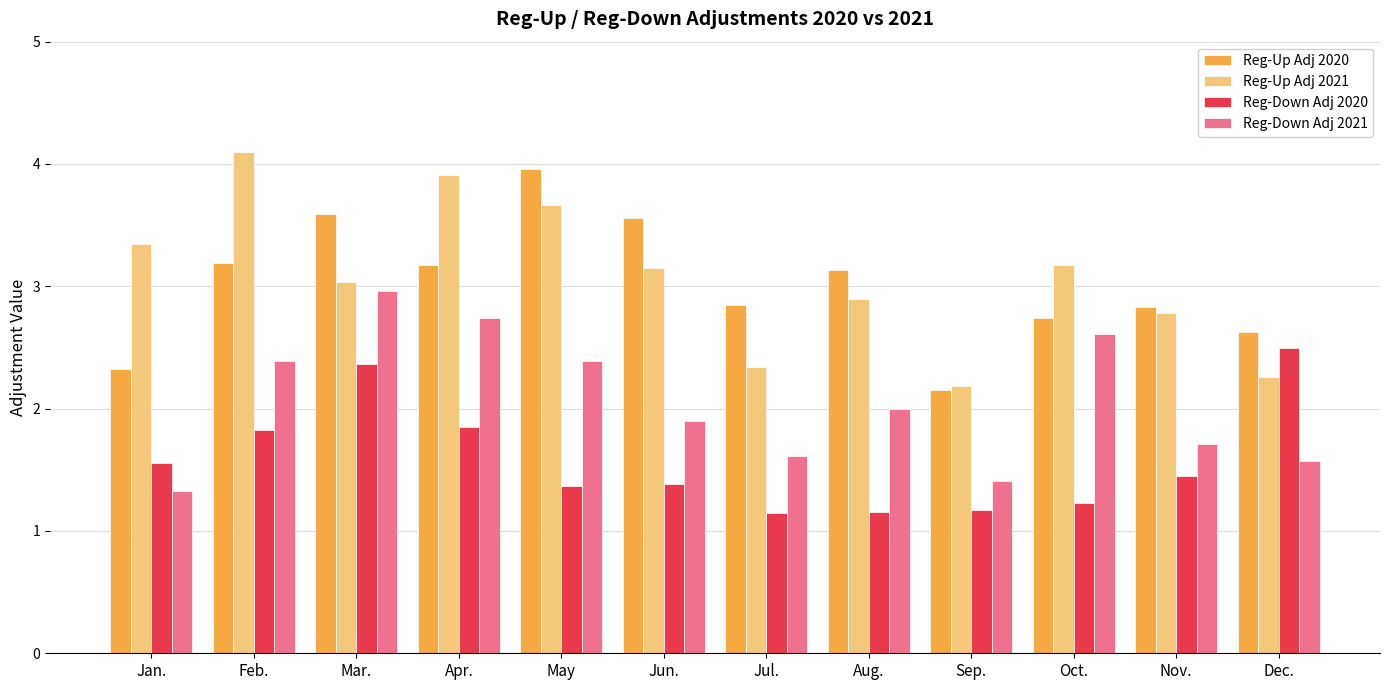

What is the total value across all series at Nov.?

8.8